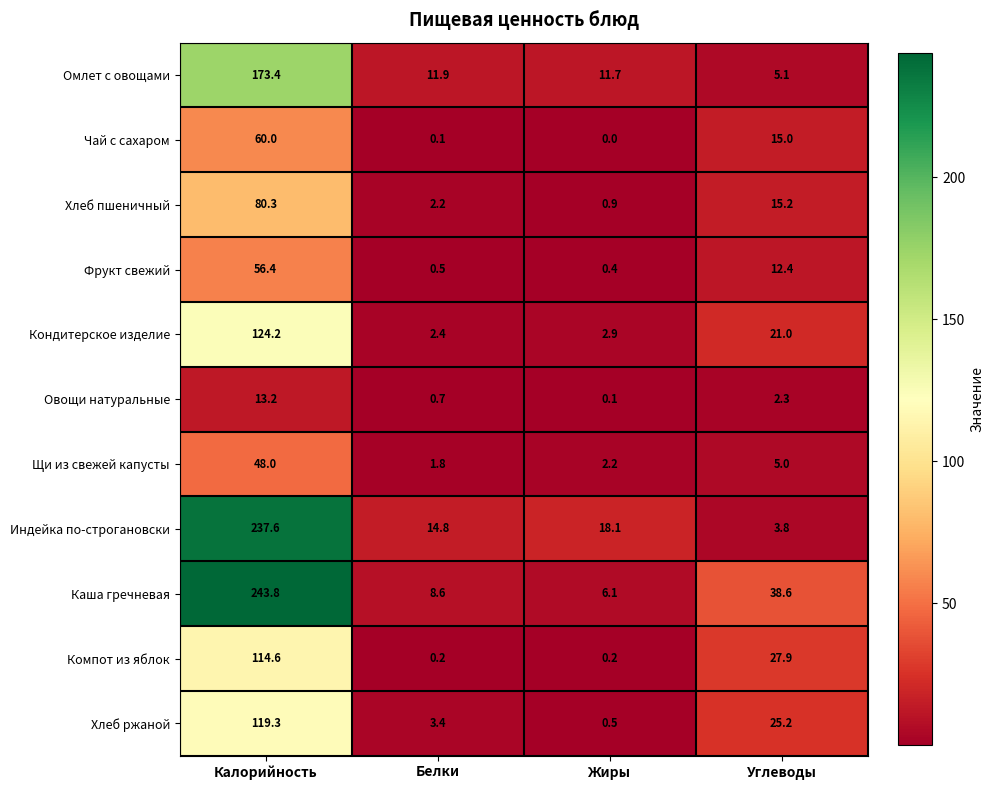

At which label is Фрукт свежий closest to 28?

Углеводы